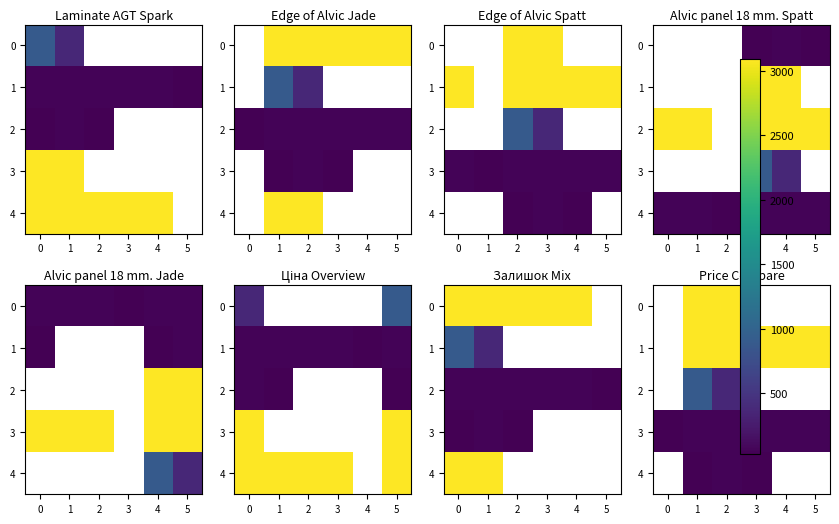

How many 1 values are between 3091 and 3092?

5